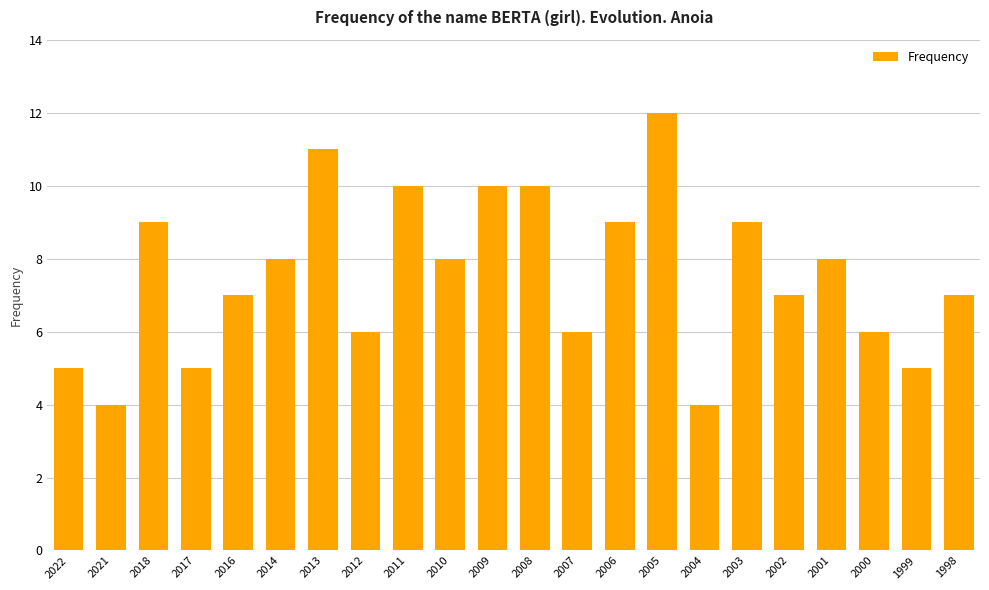

At which label does the data first exceed 8?

2018